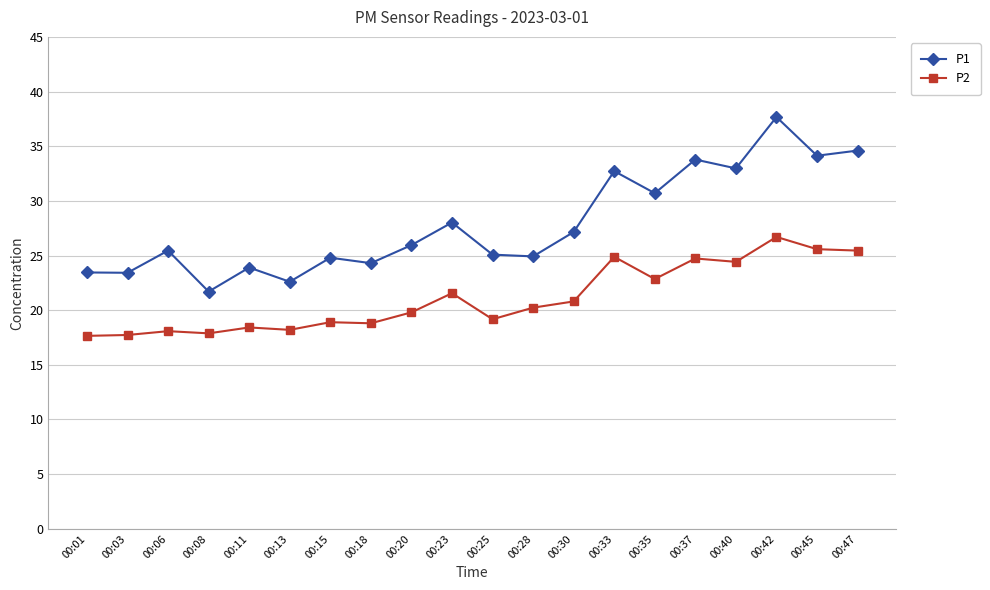

How many data points in P2 are less than 20?

10